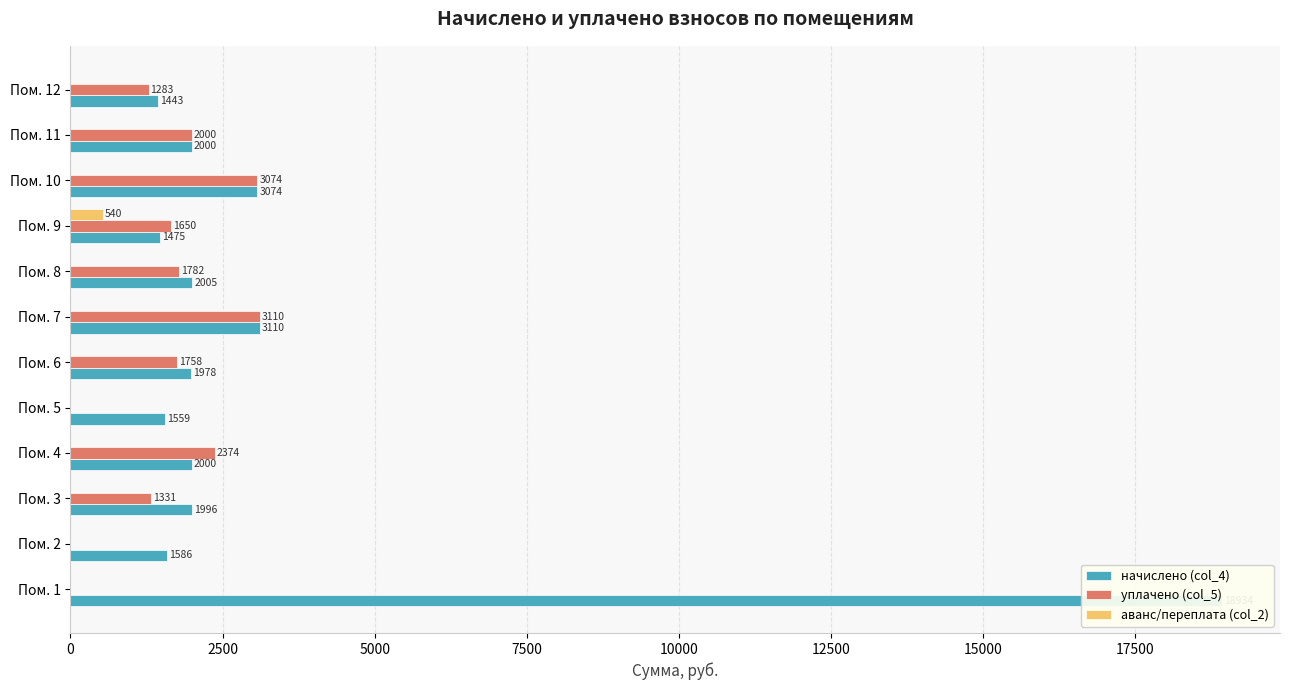

Which series has the largest range (max minus min)?

начислено (col_4)